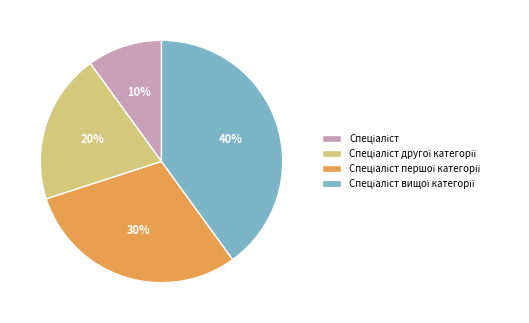

Is there a majority slice in this chart?

No